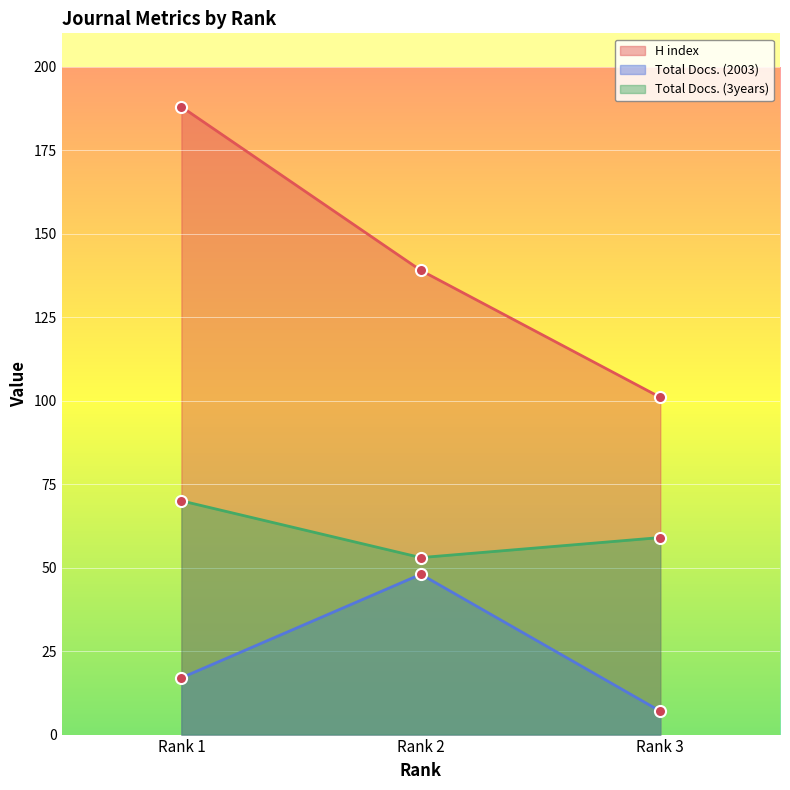

What are all the series names shown in the legend?

H index, Total Docs. (2003), Total Docs. (3years)